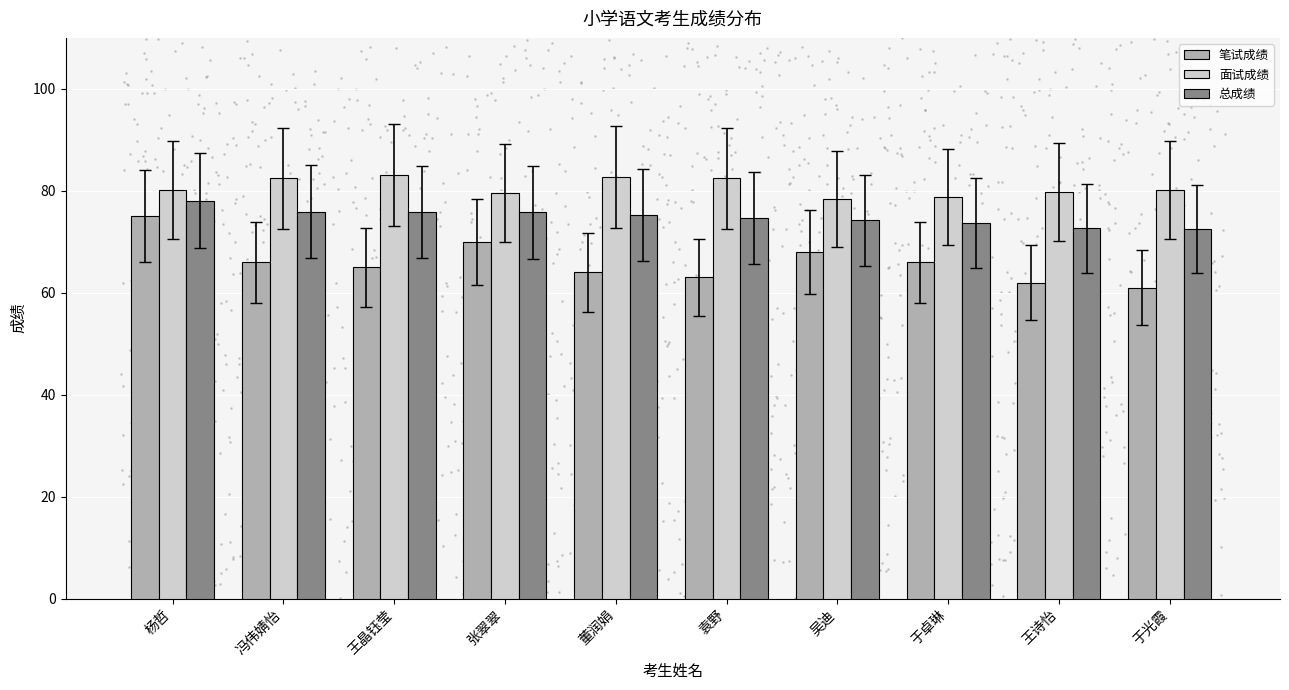

Which series reaches the maximum Y coordinate?

面试成绩